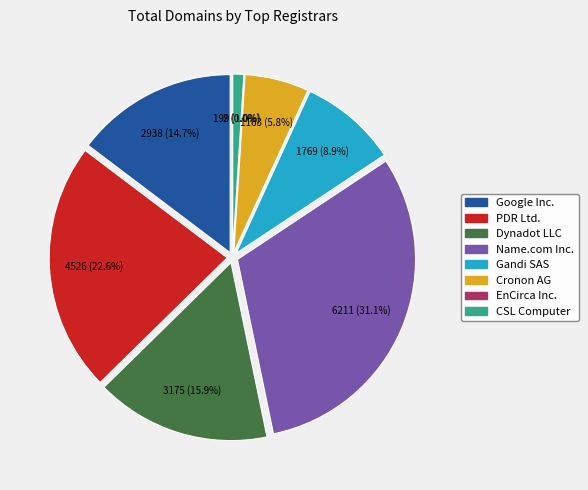

How many segments does this pie chart have?

8